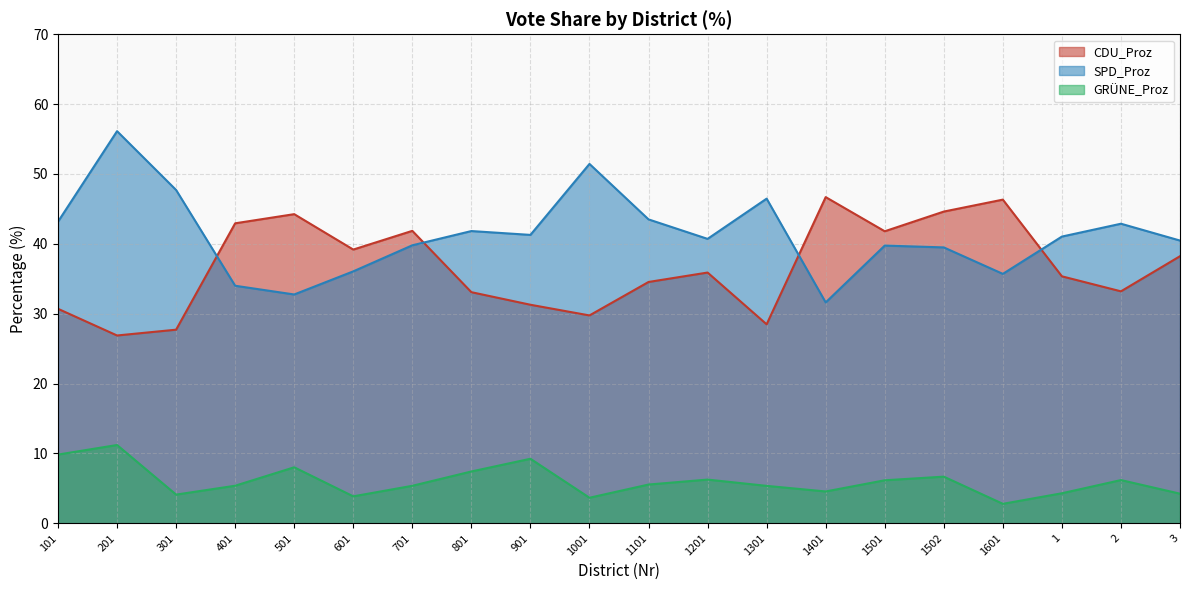

How many lines are shown in the chart?

3